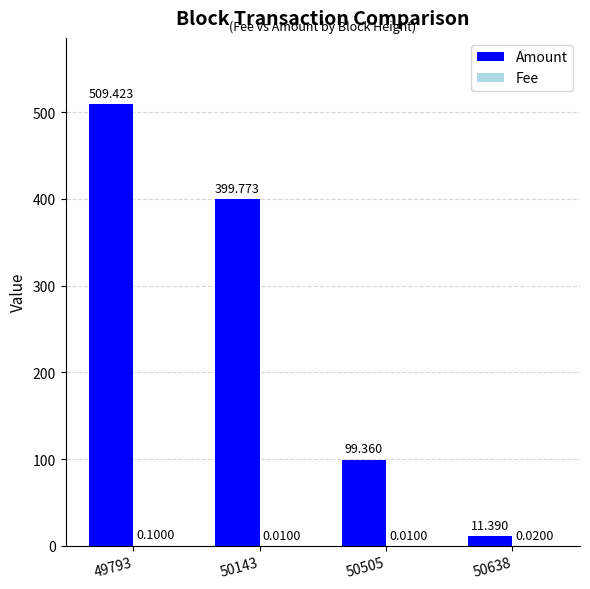

Which series has the largest total across all categories?

Amount